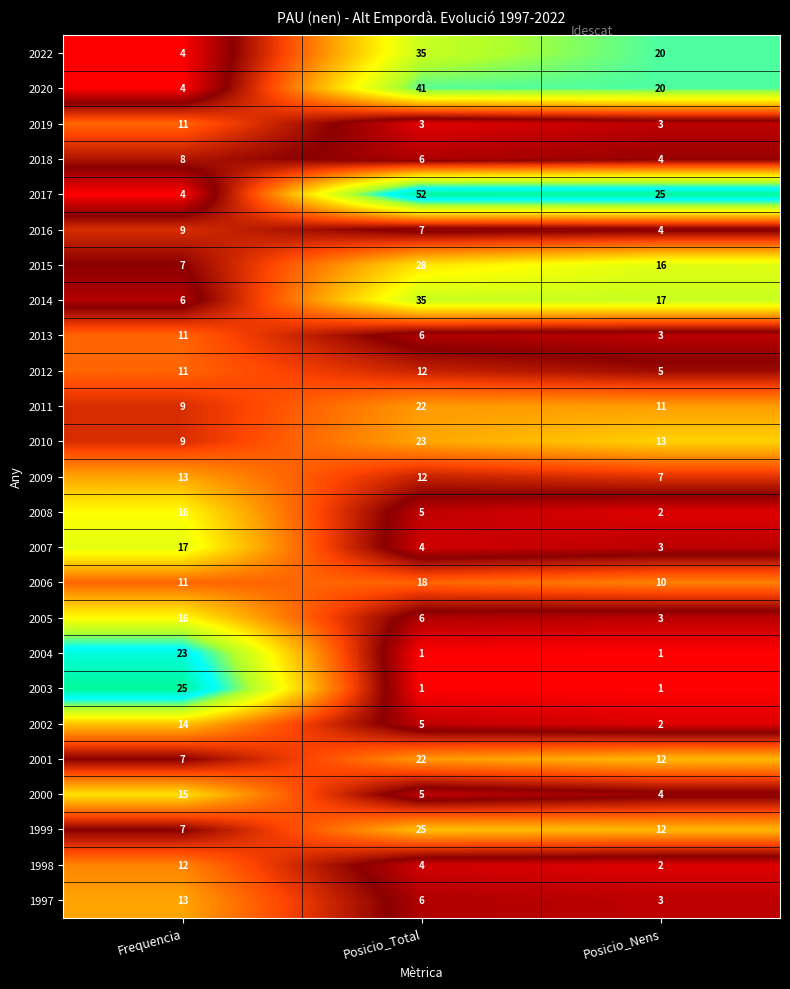

Is it true that 2011 equals 16 at Posicio_Nens?

False